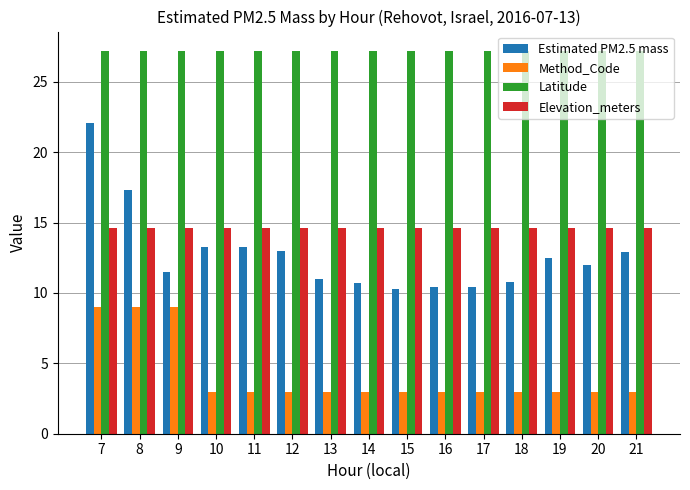

How many bars are there in total?

60